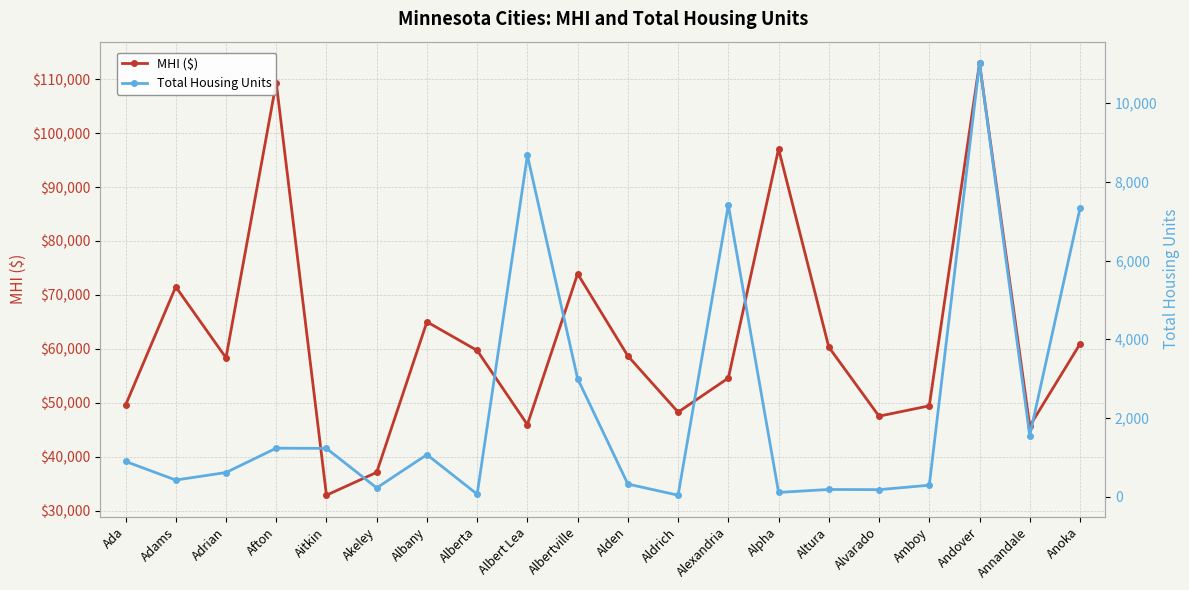

True or false: Total Housing Units and MHI ($) intersect in this chart.

False